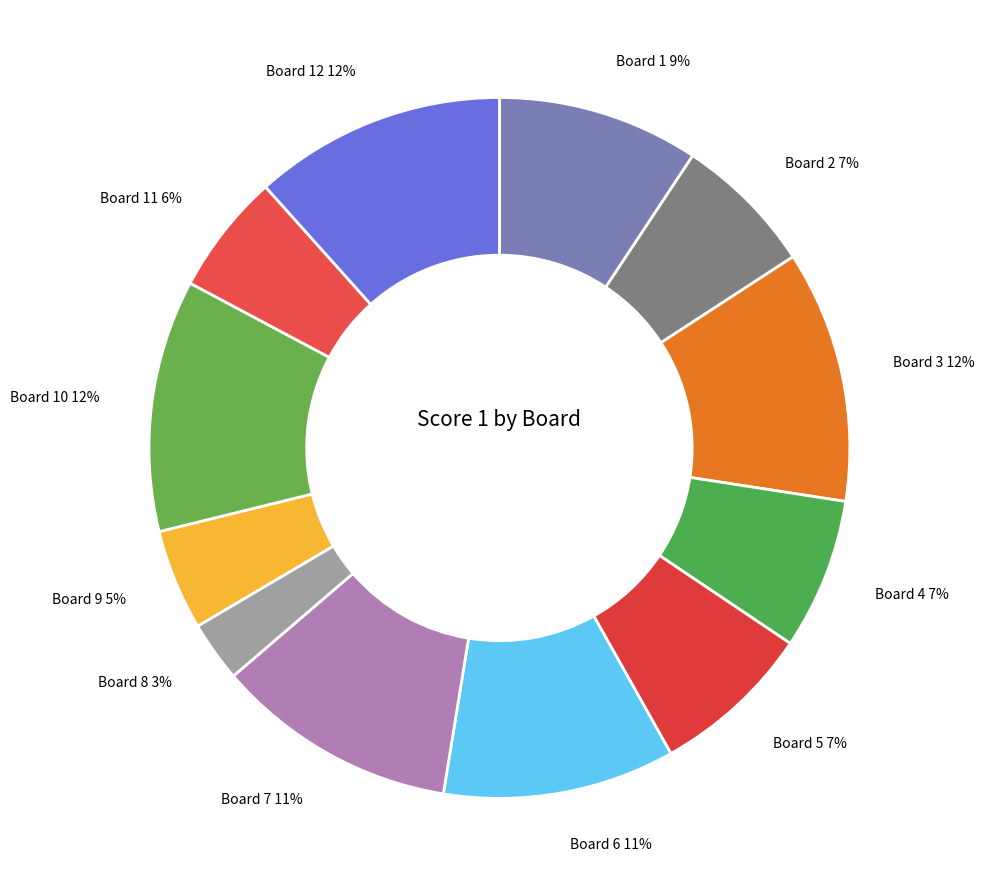

Is there a majority slice in this chart?

No